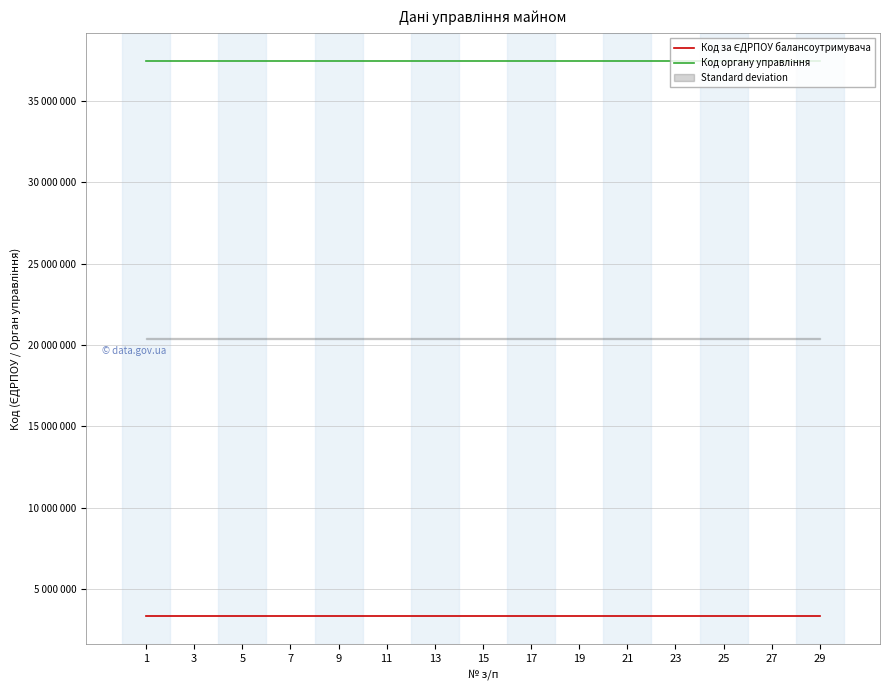

What are all the series names shown in the legend?

Код за ЄДРПОУ балансоутримувача, Код органу управління